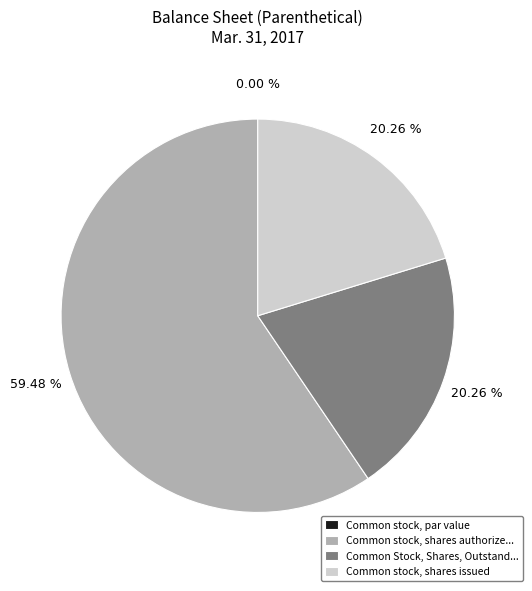

What is the largest slice in the pie chart?

Common stock, shares authorized